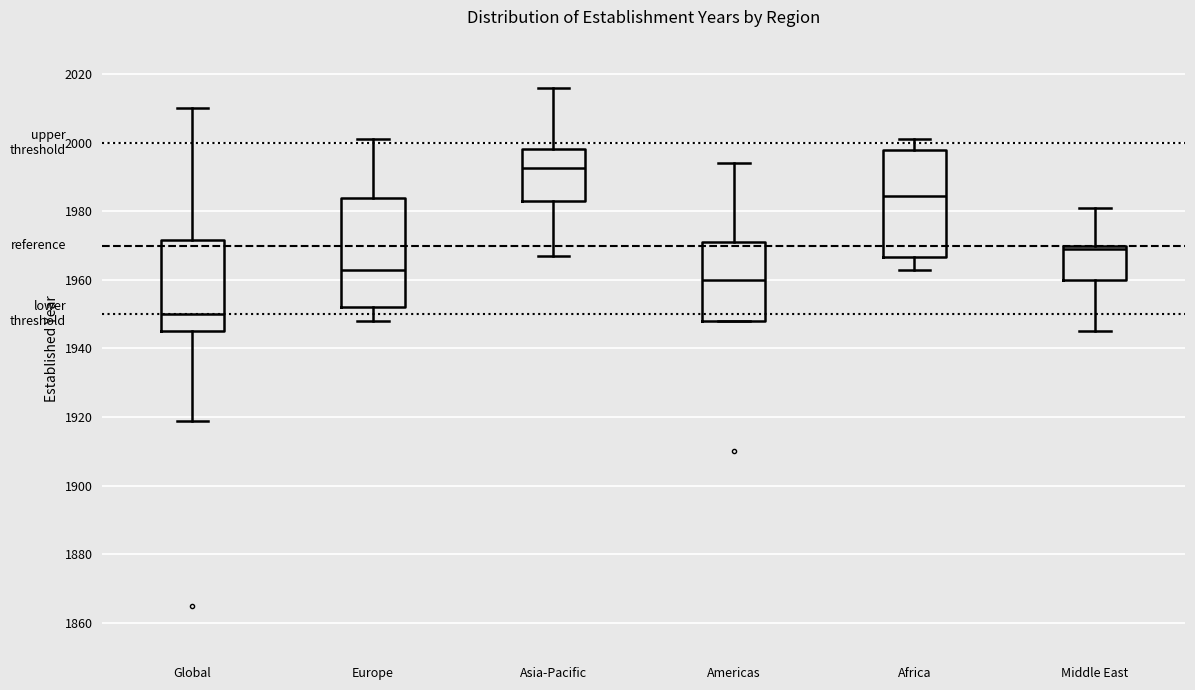

Which box's median line is the lowest?

Global